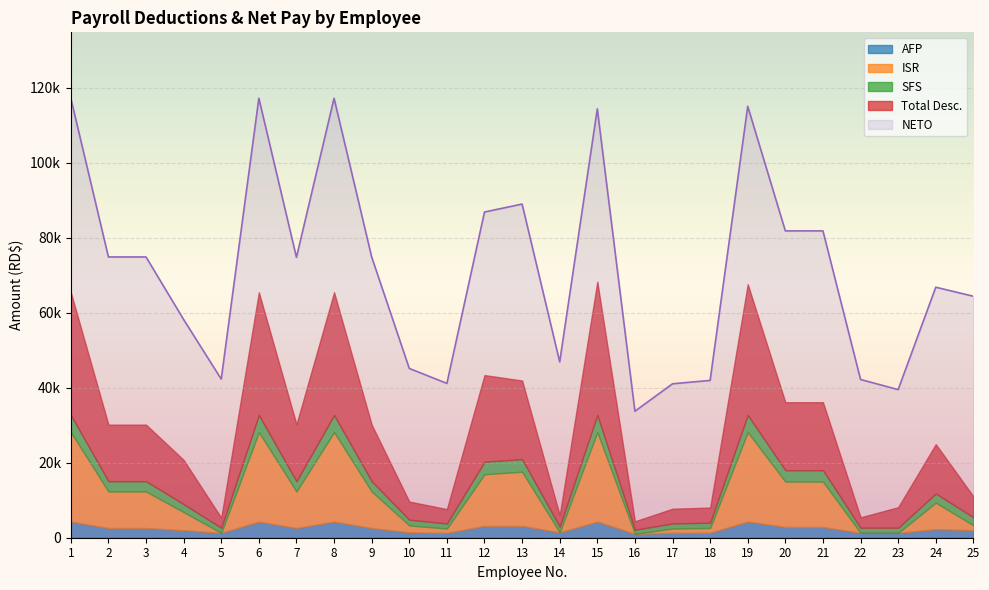

At which category is the sum across all series the highest?

1